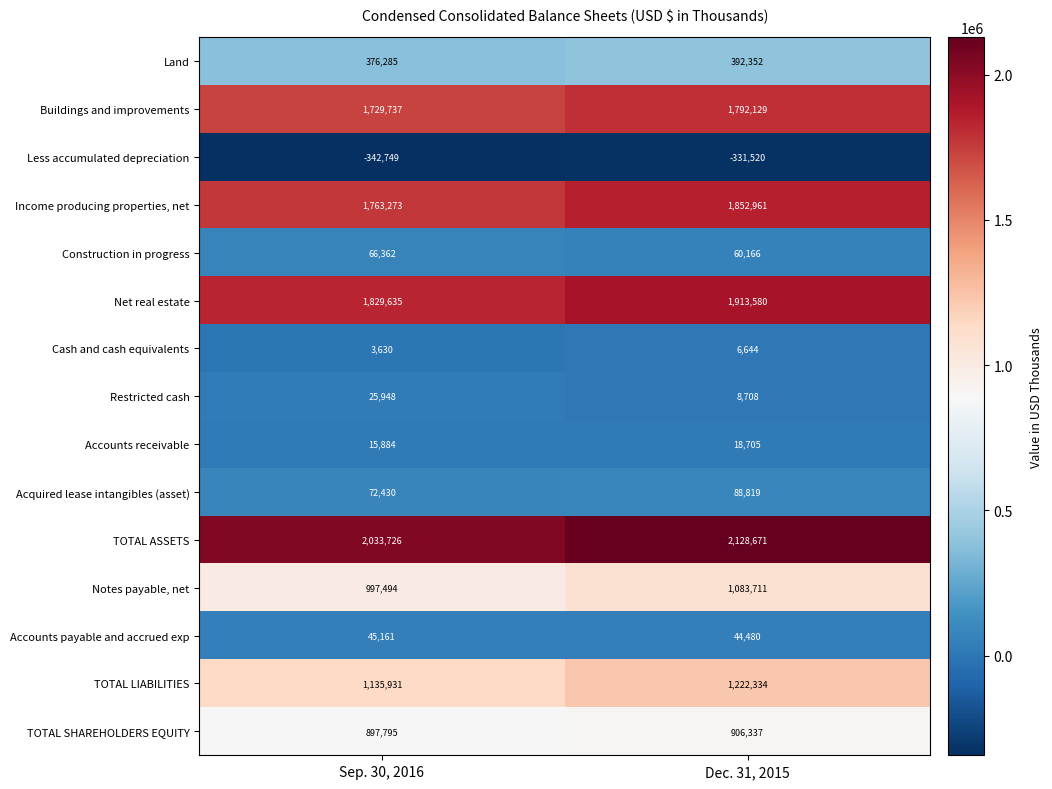

True or false: Buildings and improvements has a value of 2749013 at Sep. 30, 2016.

False